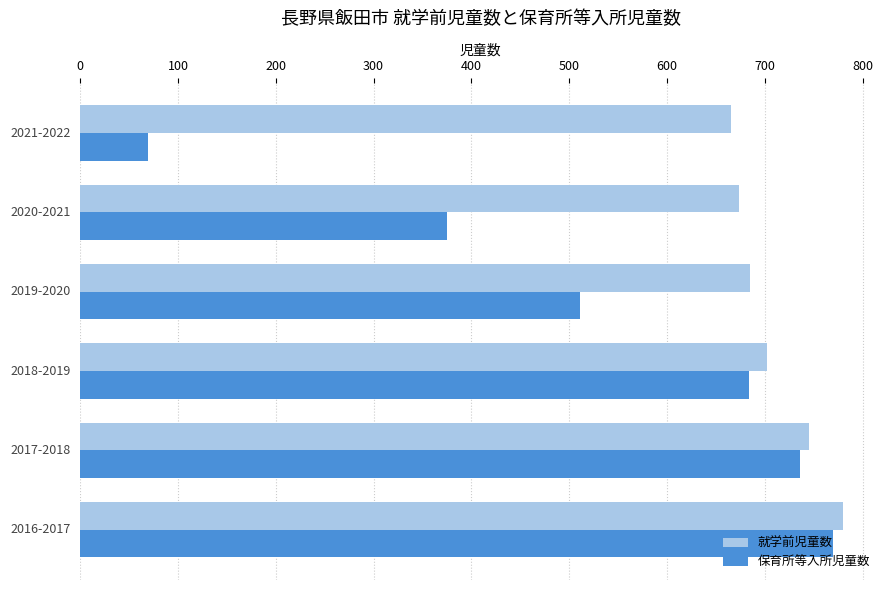

Rank the series by their average value, from lowest to highest.

保育所等入所児童数, 就学前児童数